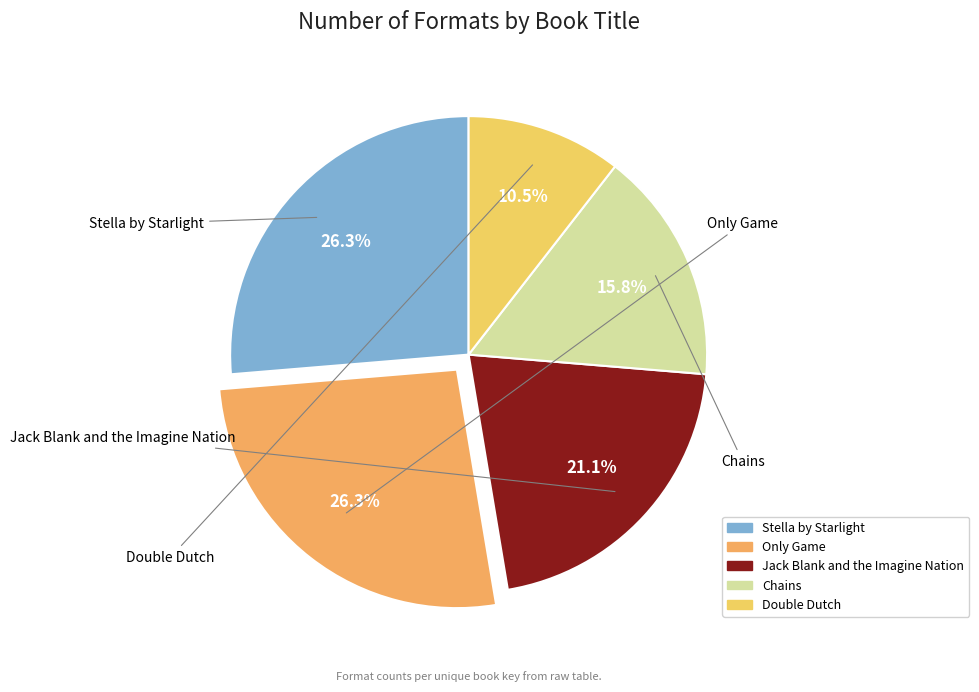

Is Only Game the majority of the pie?

No